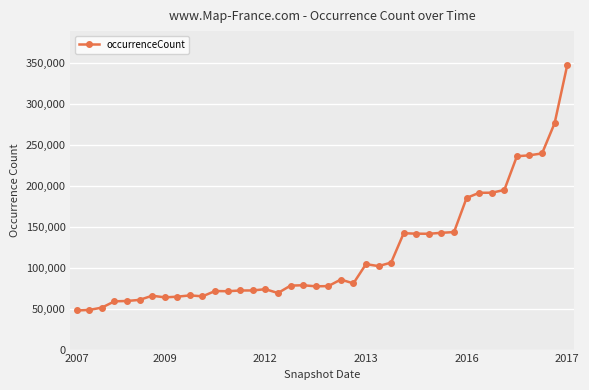

What is the average value?

117040